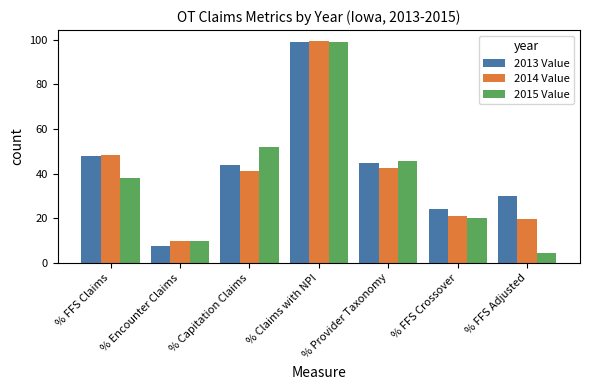

Is the value of 2013 Value at % Claims with NPI greater than the value of 2014 Value at % FFS Adjusted?

Yes